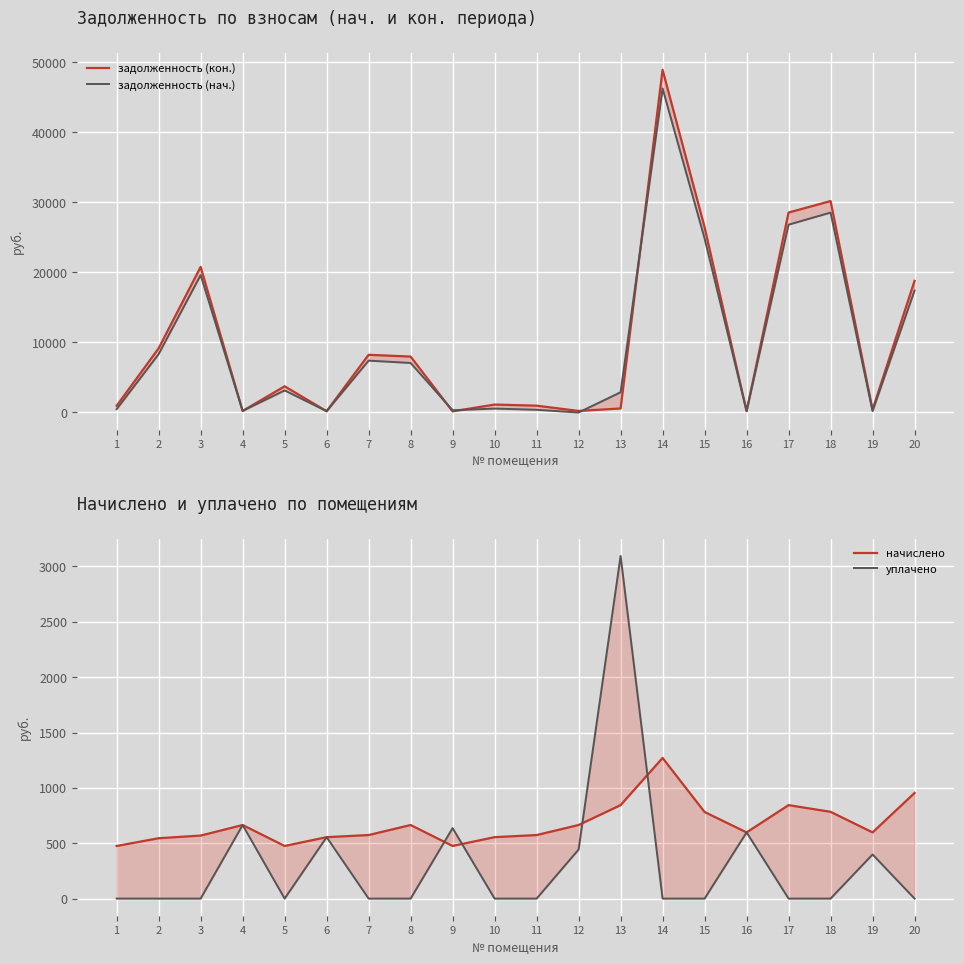

Where is задолженность (кон.) nearest to the value 24547?

15